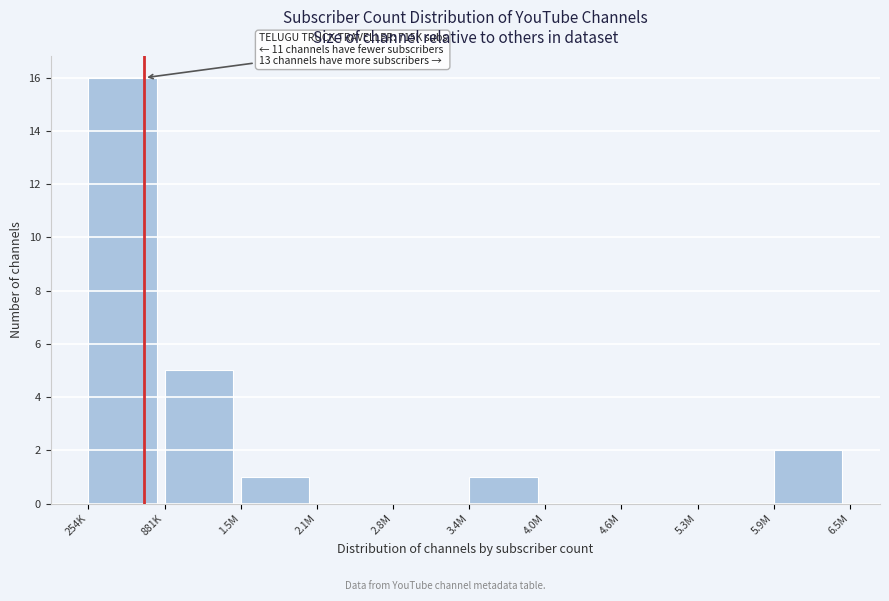

Reading left to right, transcribe all the data shown in this chart.

254K=16	881K=5	1.5M=1	2.1M=0	2.8M=0	3.4M=1	4.0M=0	4.6M=0	5.3M=0	5.9M=2